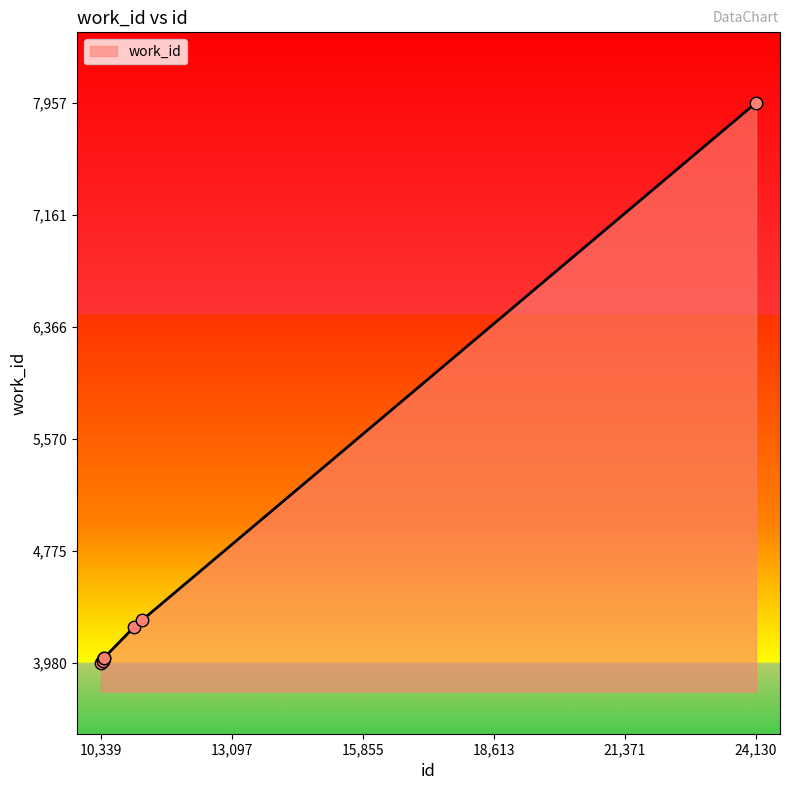

What is the minimum value shown in the chart?

3980